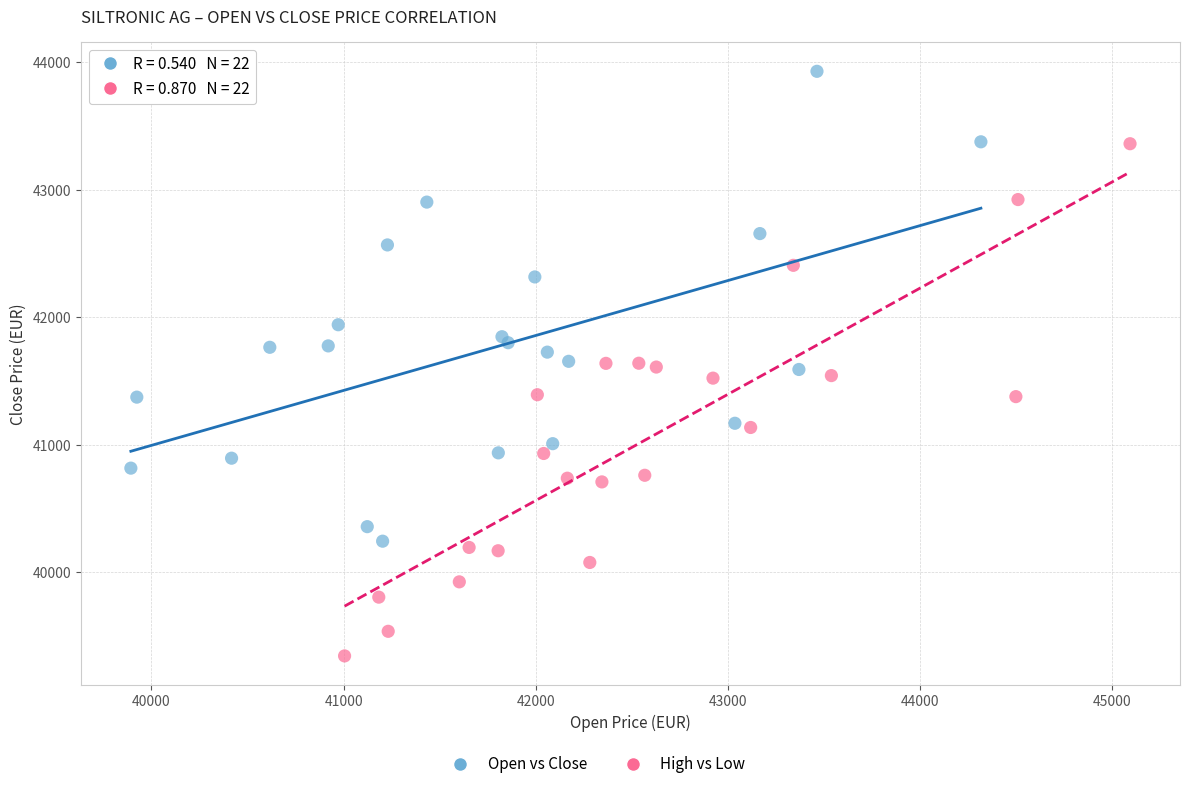

Which series has the widest spread of Y values?

High vs Low